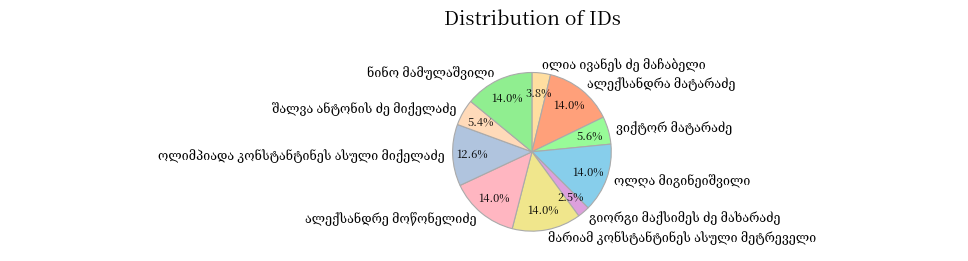

How many slices are in this pie chart?

10